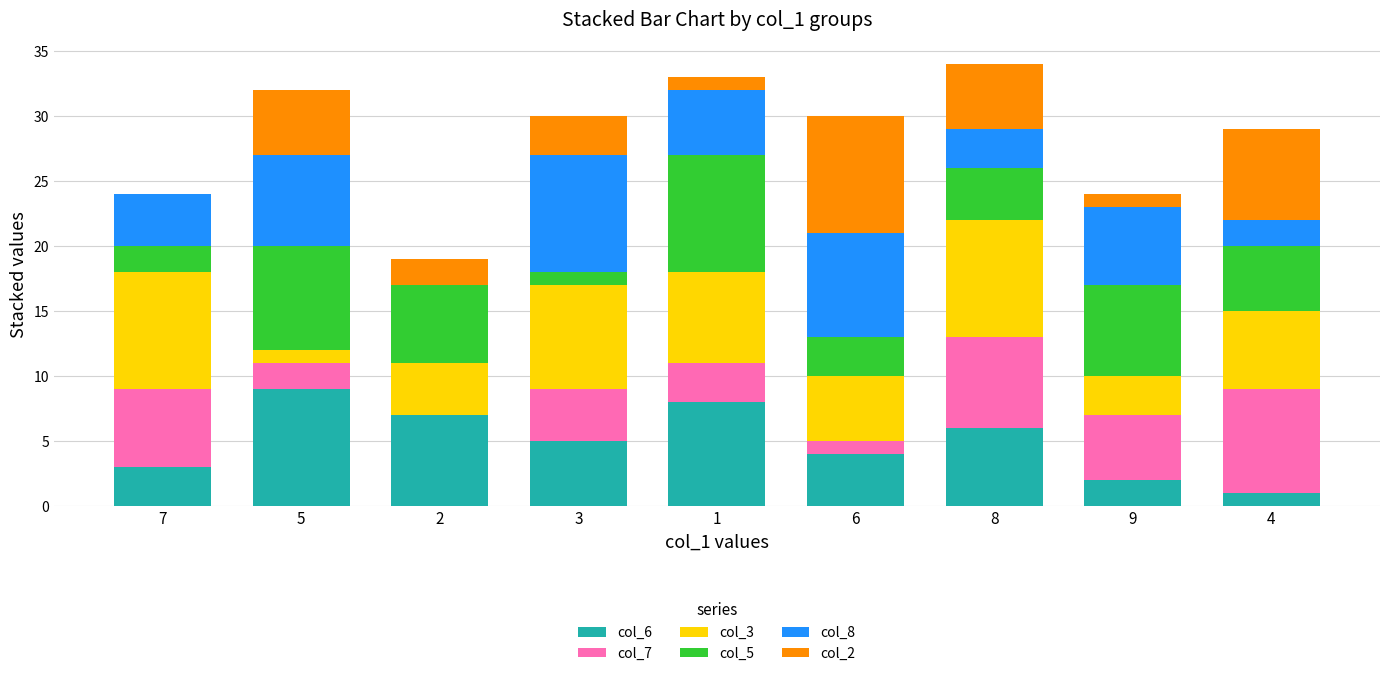

What is the total value across all series at 7?

24